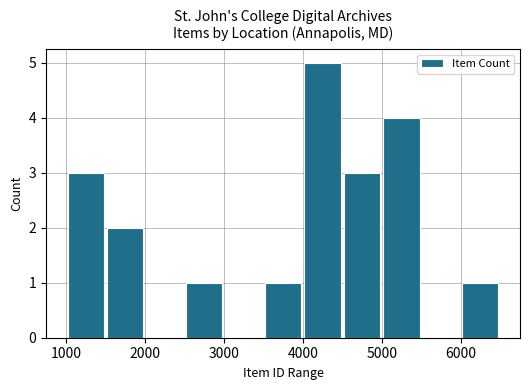

What is the value of the 6th bar from the left?

3